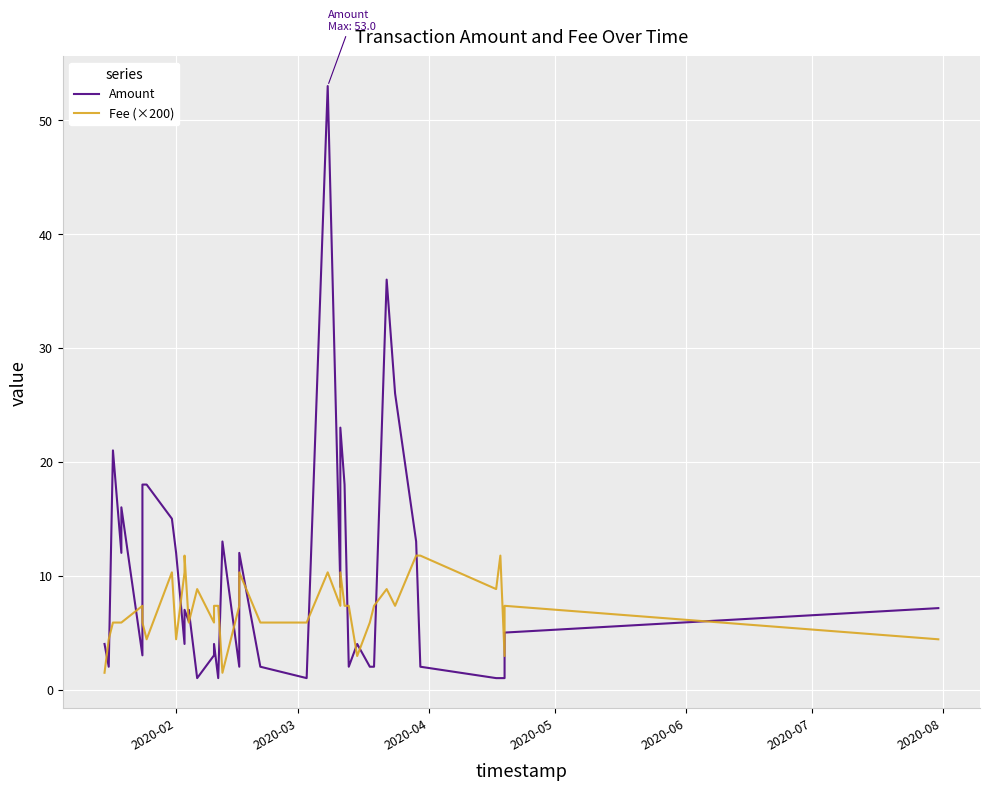

What is the difference between the second highest and minimum values in the Fee (×200) series?

10.3